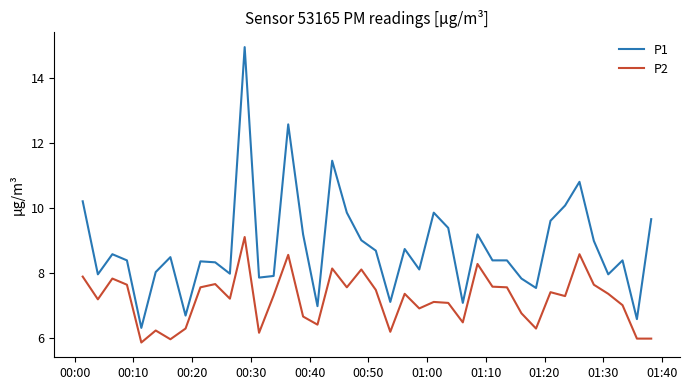

What is the average value of the P2 series?

7.2